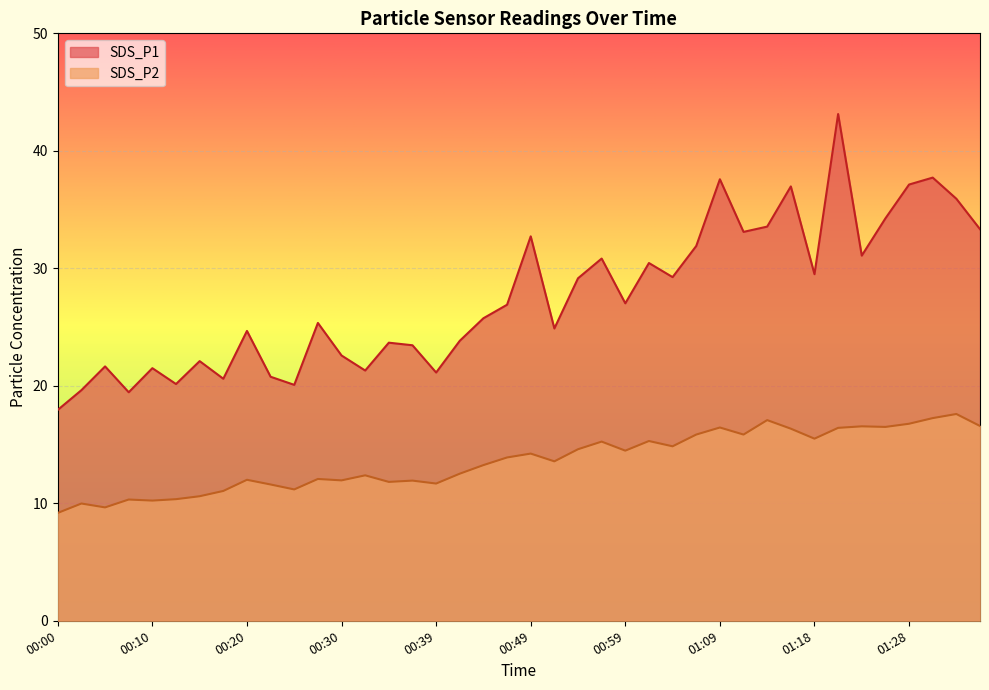

How many distinct data groups are displayed?

2